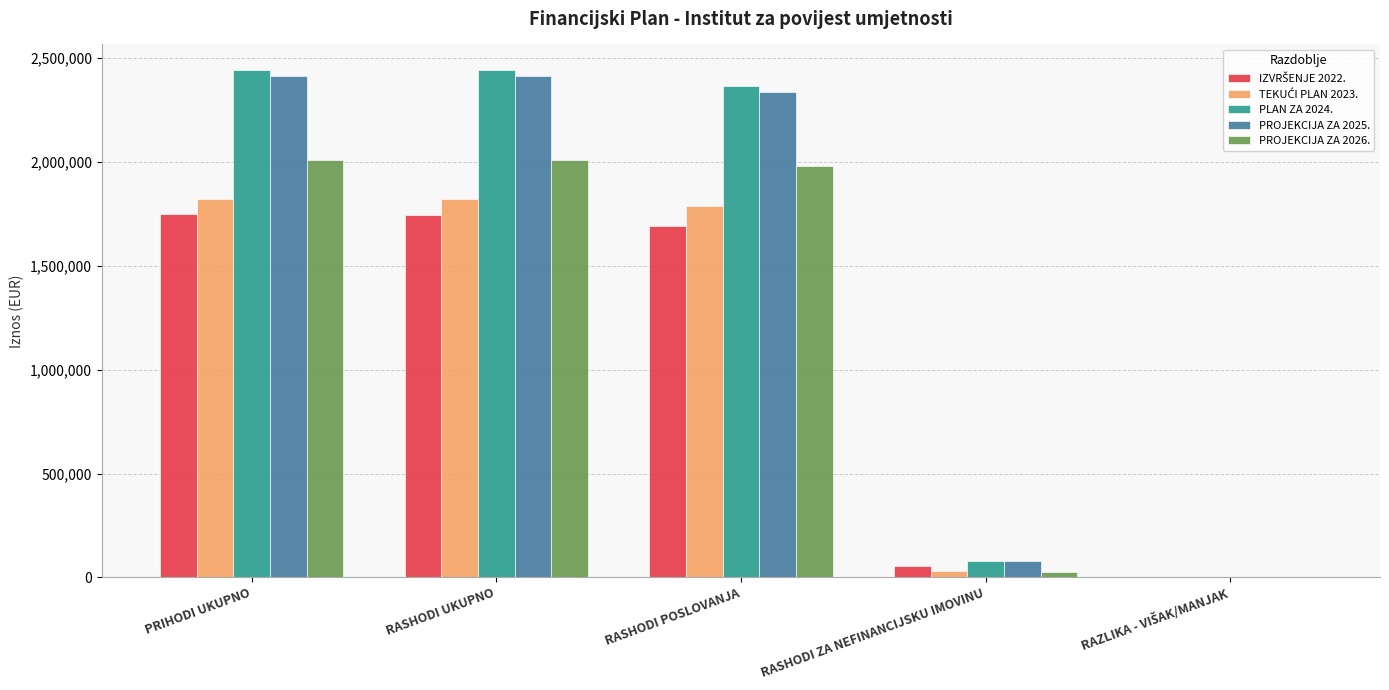

What is the greatest value displayed?

2443346